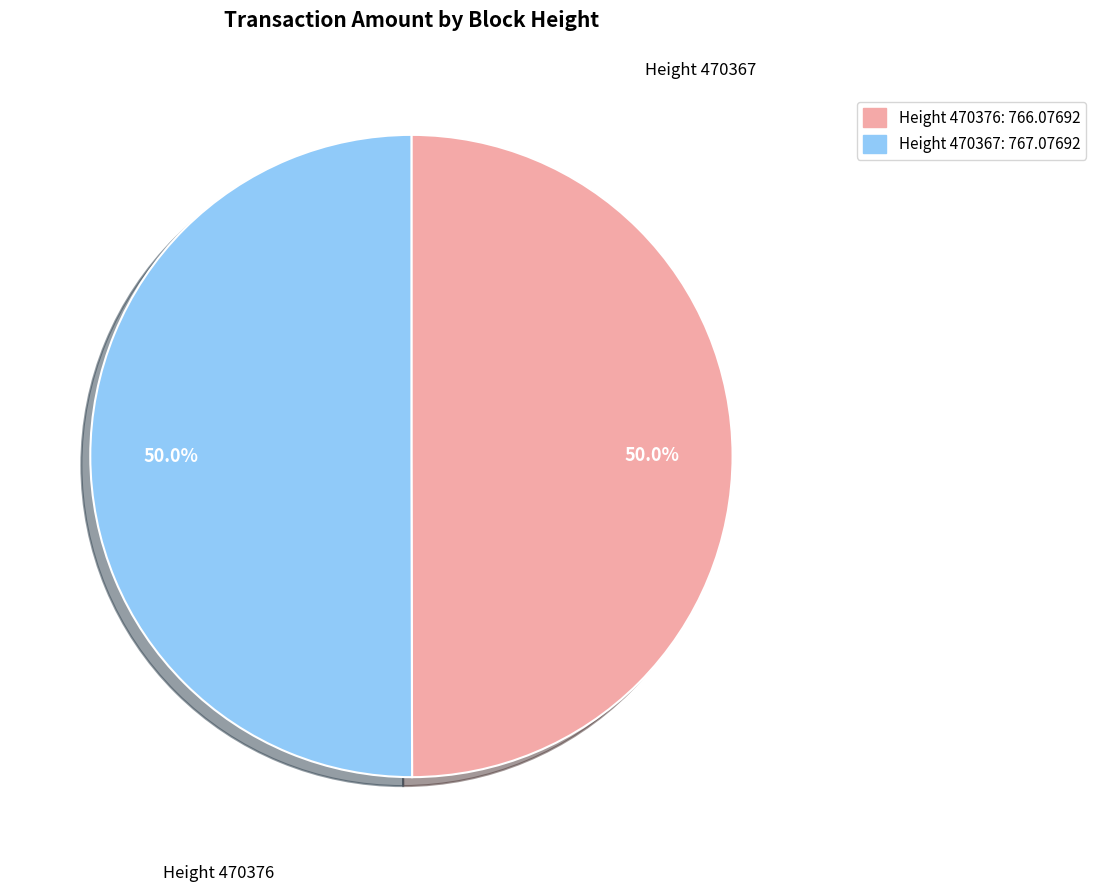

Count the number of slices in the pie.

2